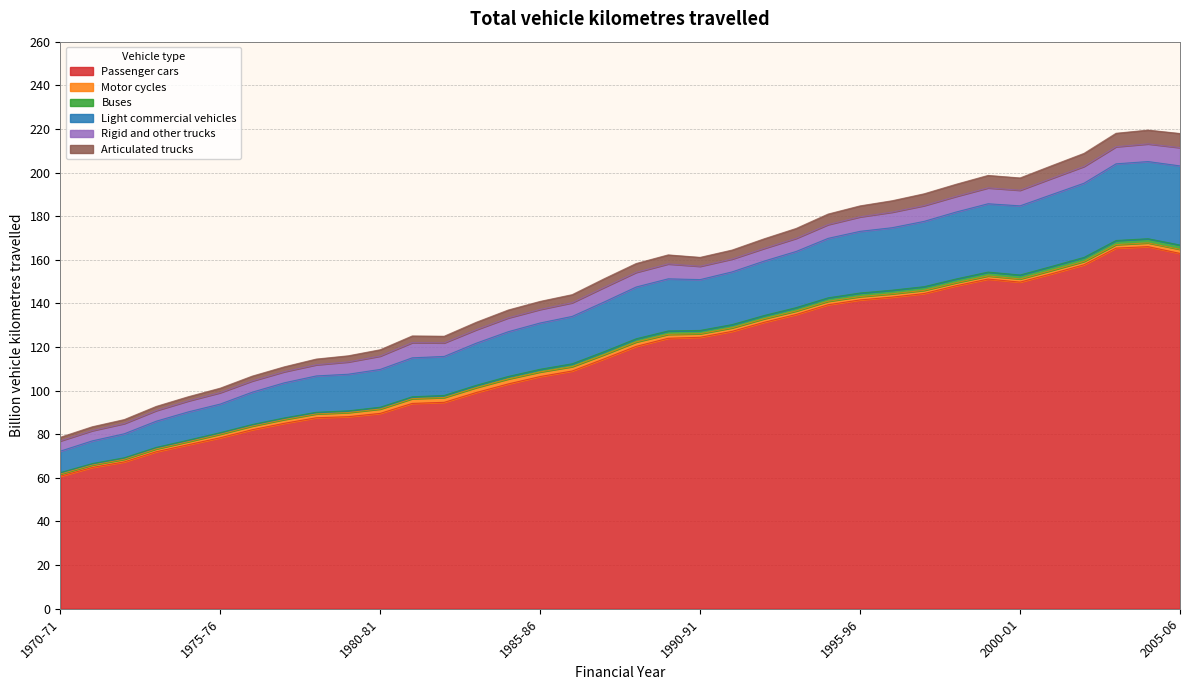

What is the highest value of the Passenger cars series?

166.0